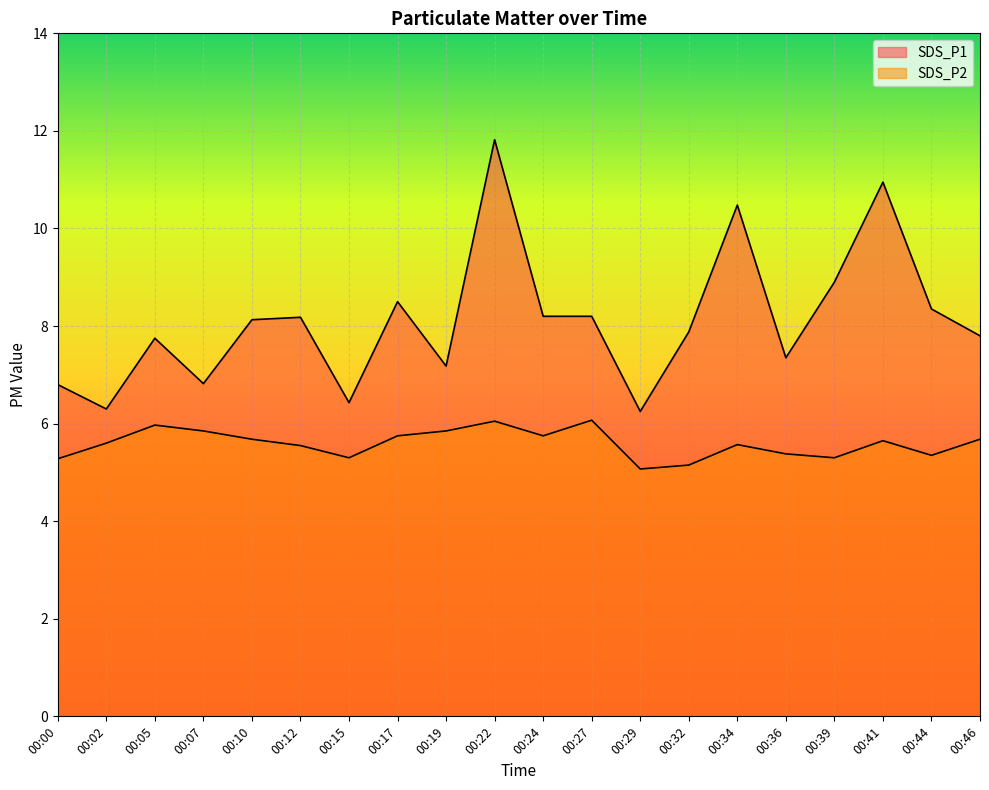

What is the average value of the SDS_P2 series?

5.6